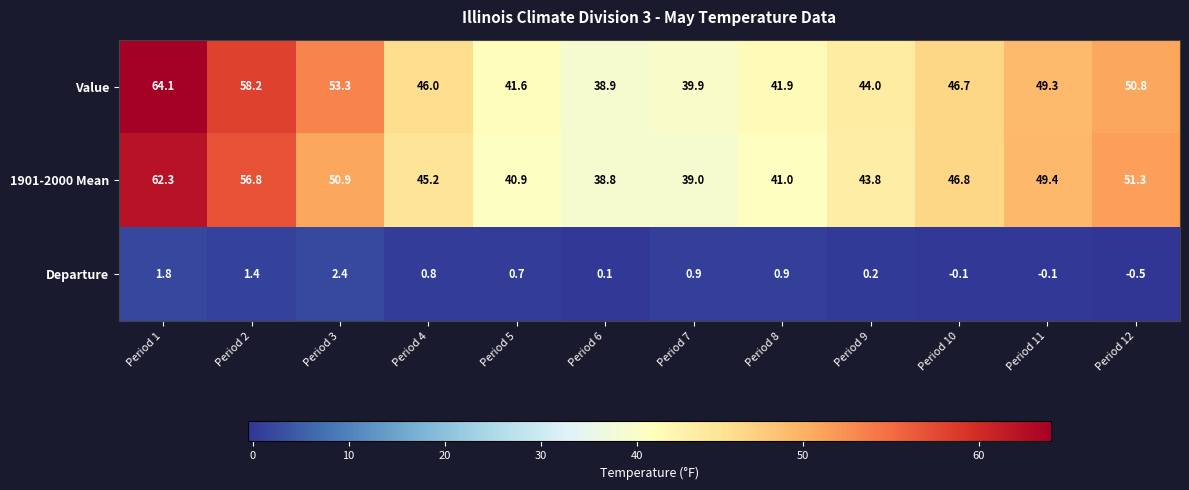

What is the average value of the Value series?

47.9